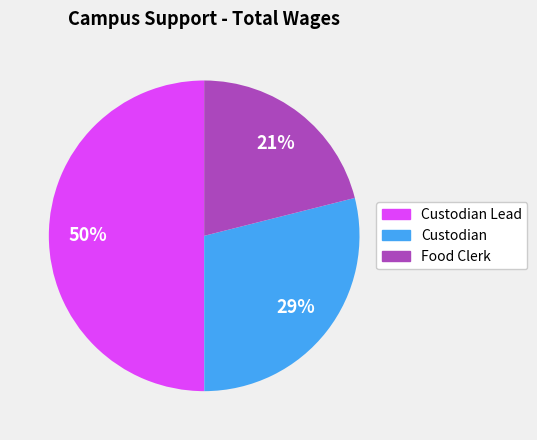

To the nearest percent, what is the difference between the largest and smallest slice percentages?

29%